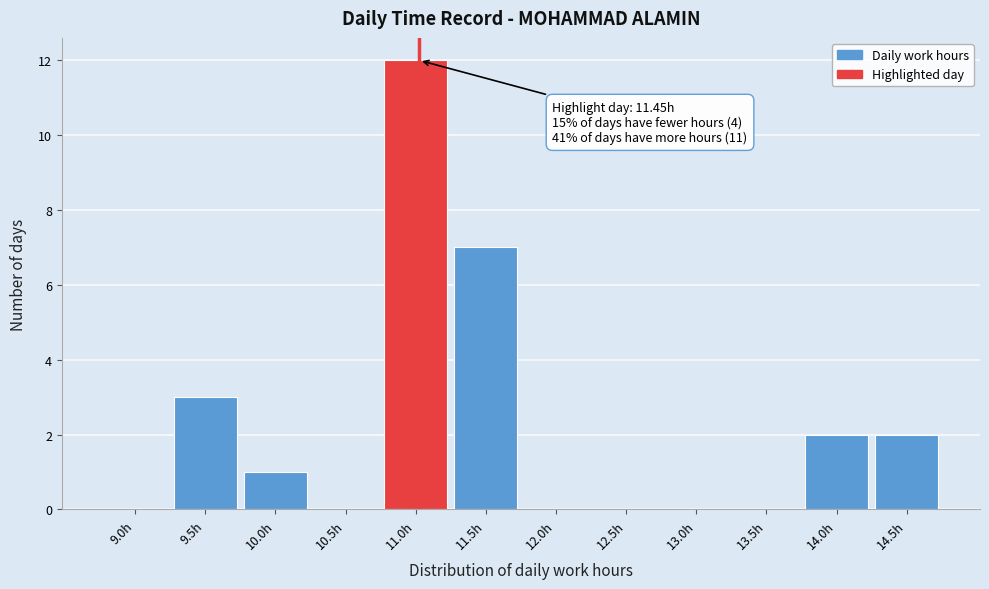

Reading left to right, what are all the values shown in this chart?

9.0h=0	9.5h=3	10.0h=1	10.5h=0	11.0h=12	11.5h=7	12.0h=0	12.5h=0	13.0h=0	13.5h=0	14.0h=2	14.5h=2